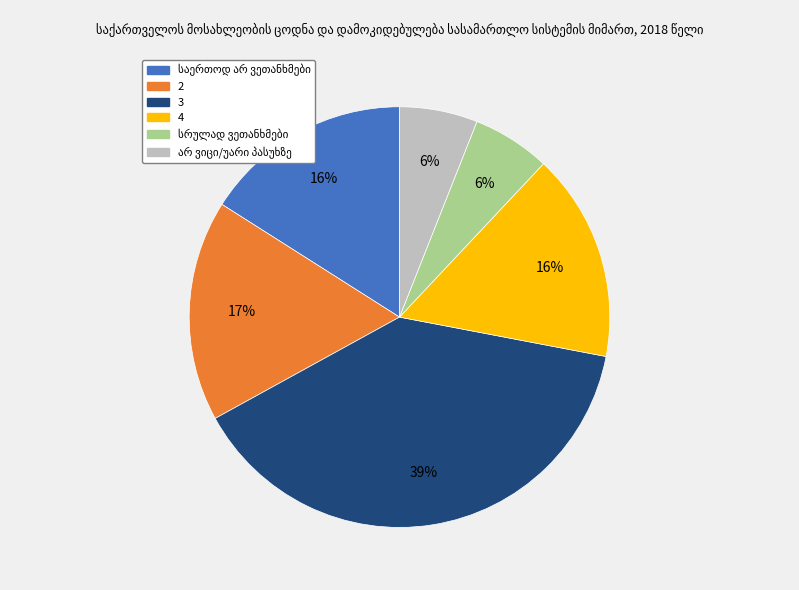

To the nearest percent, what portion does 4 represent?

16%